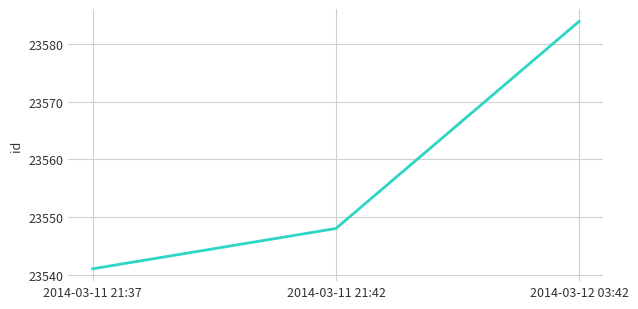

Reading left to right, what are all the values shown in this chart?

23541	23548	23584